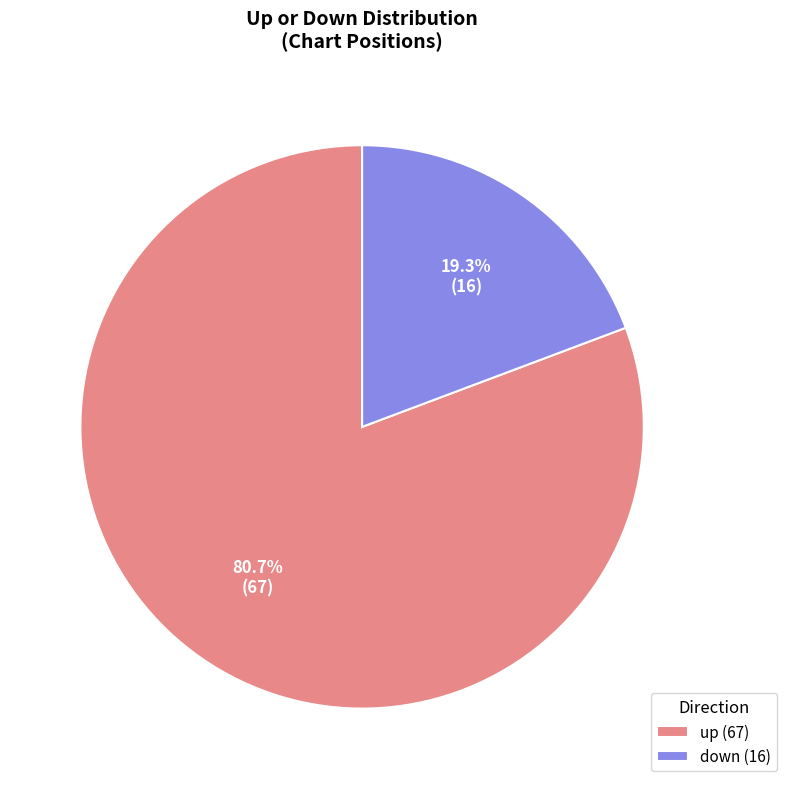

Combined, what portion of the pie is up and down?

100.0%